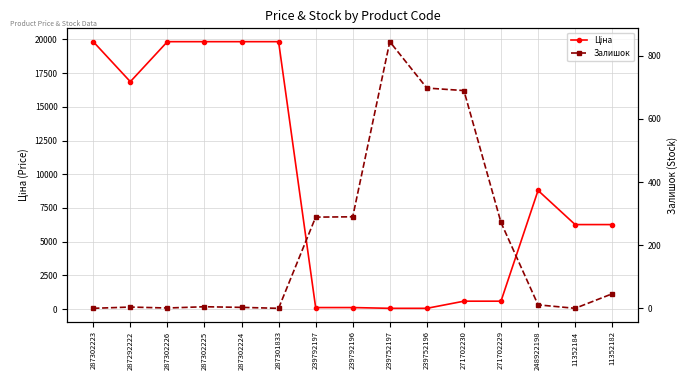

Does the chart display data point markers on the line(s)?

Yes